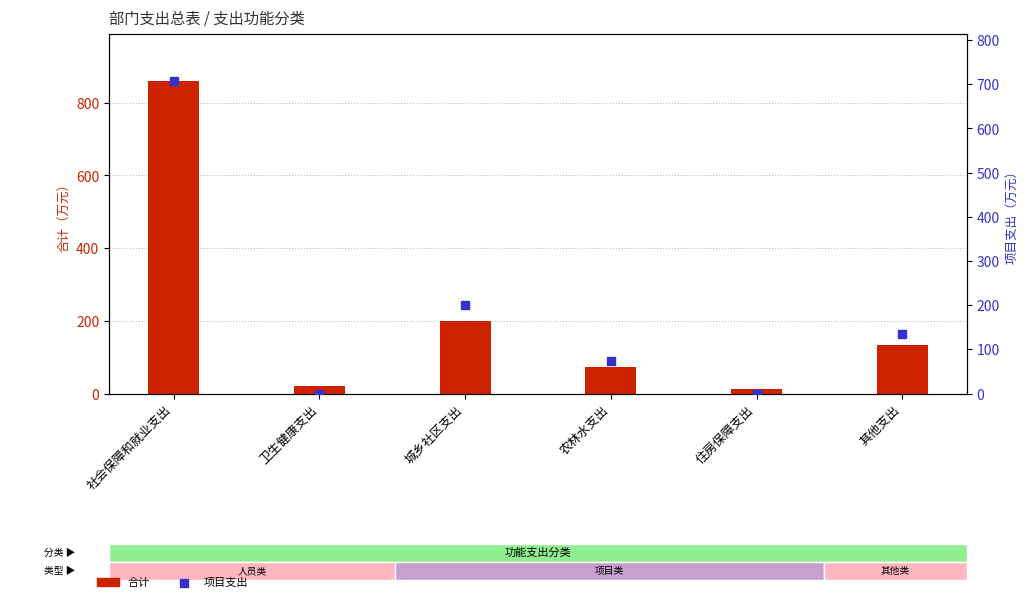

At how many categories does at least one series exceed 790?

1